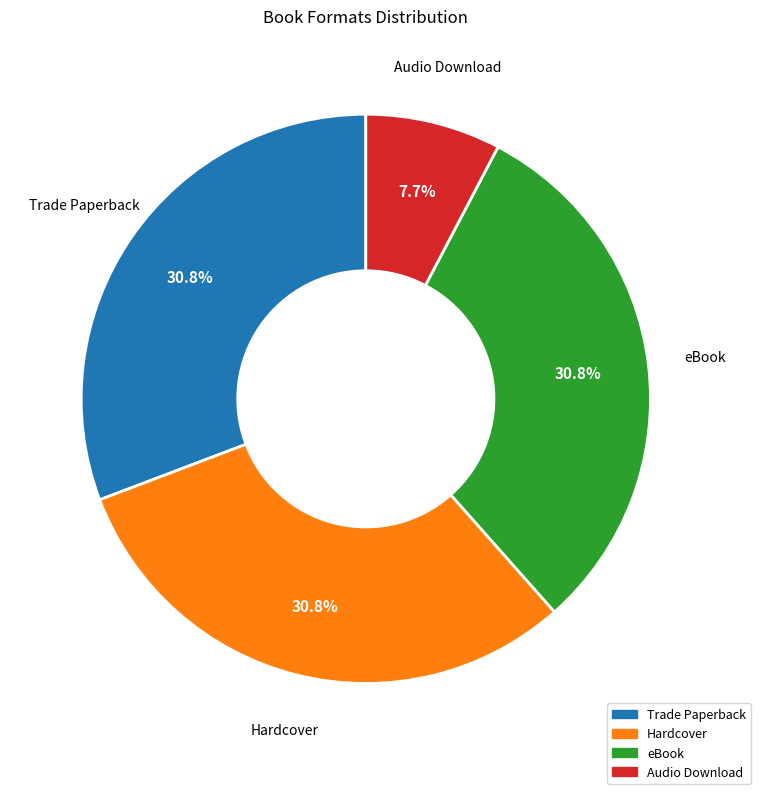

How many slices are in this pie chart?

4